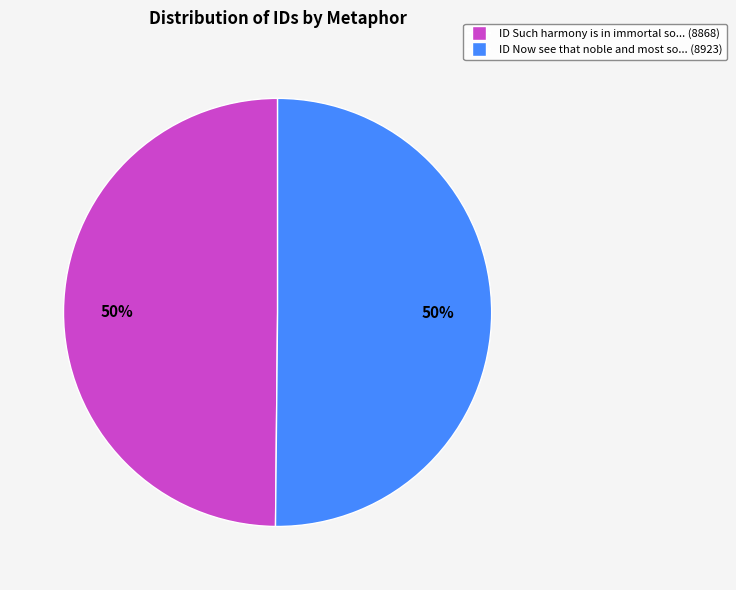

To the nearest percent, what is the average slice percentage?

50%